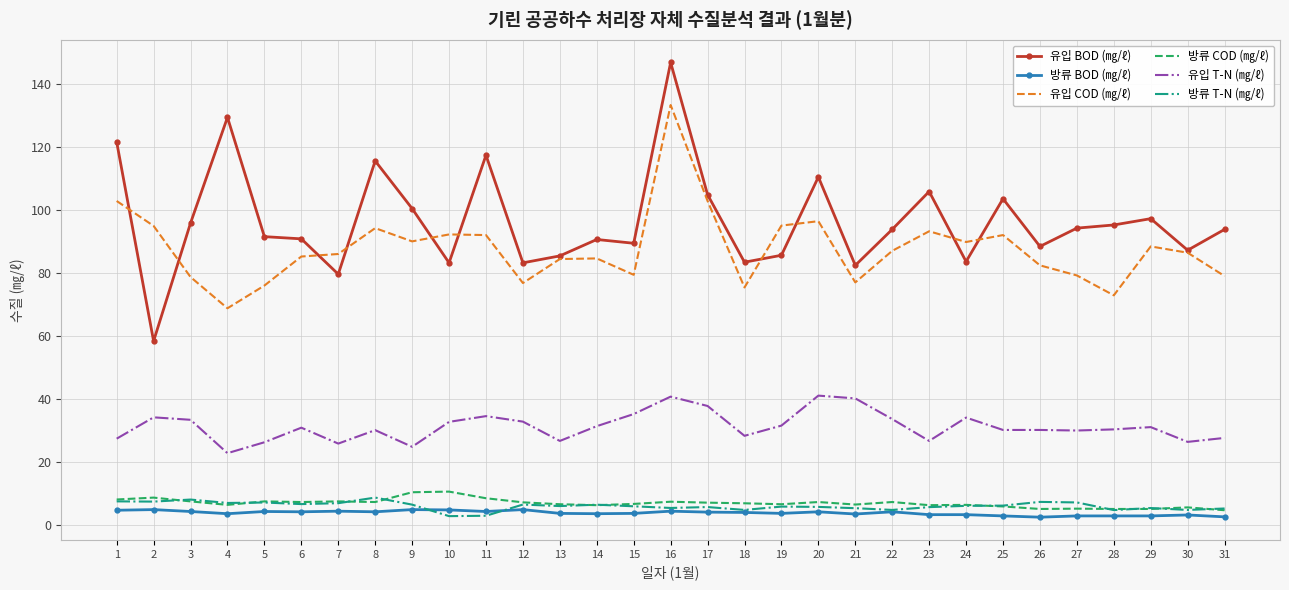

What is the spread (max minus min) of values at 8?

111.2